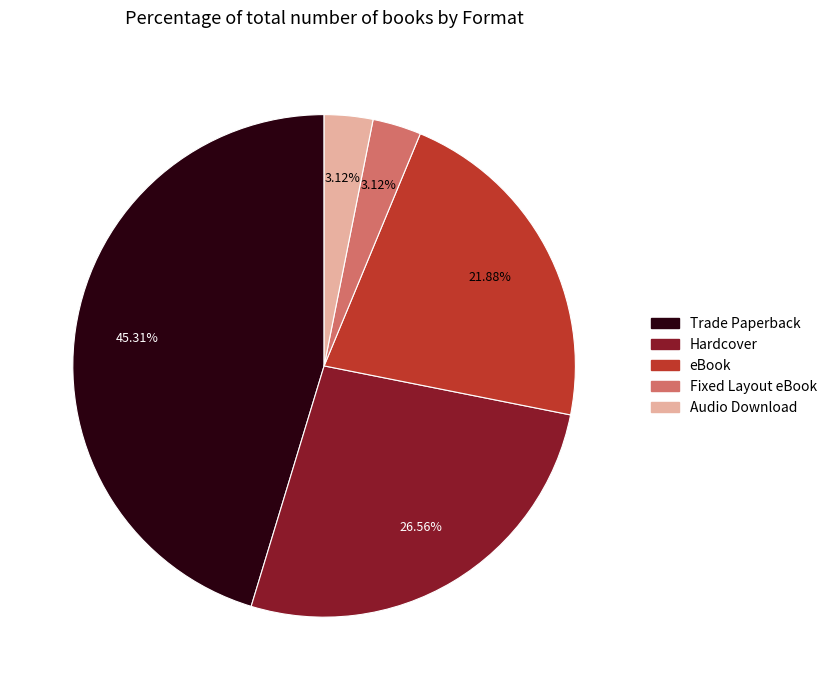

What is the total percentage of Fixed Layout eBook and eBook?

25.0%